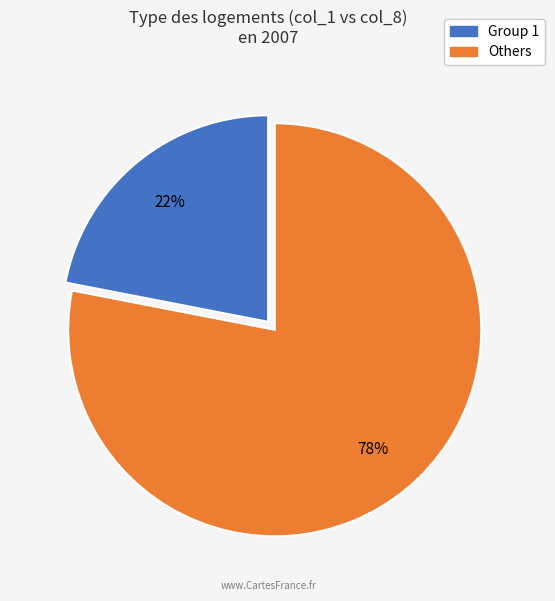

To the nearest percent, what is the difference between the largest and smallest slice percentages?

56%